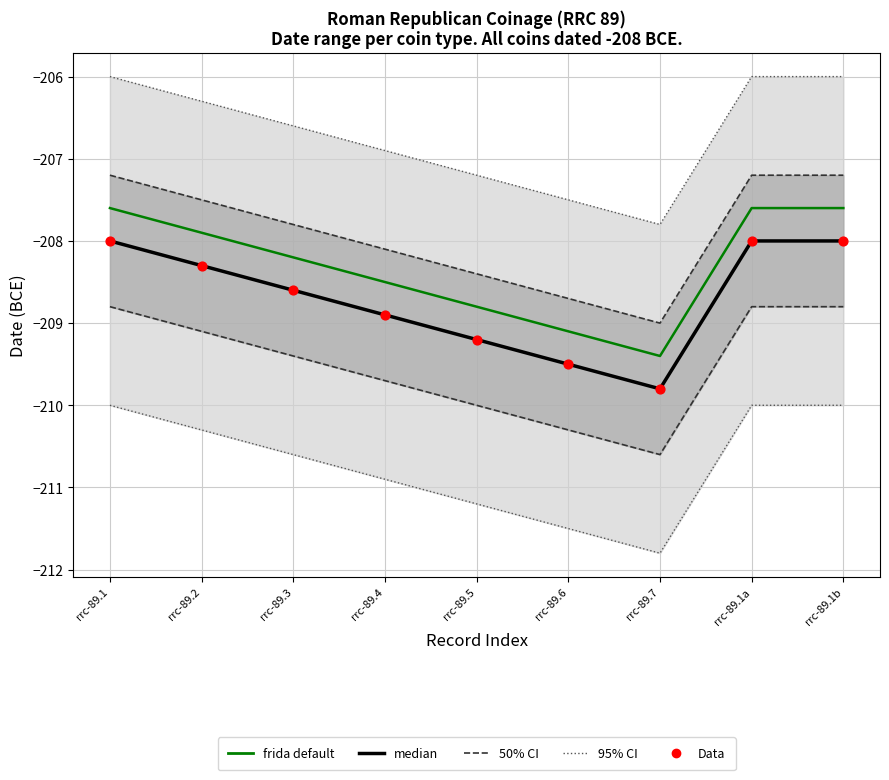

Which series has the largest total across all categories?

frida default